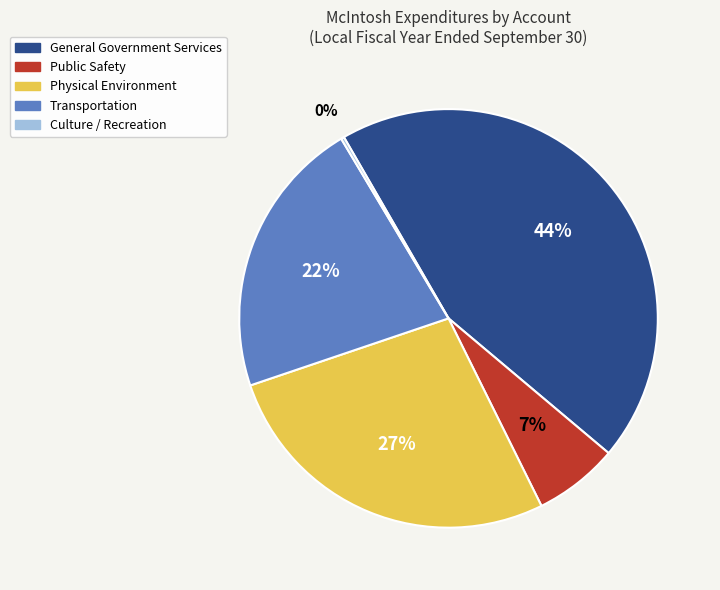

What percentage is the Physical Environment slice, to the nearest percent?

27%